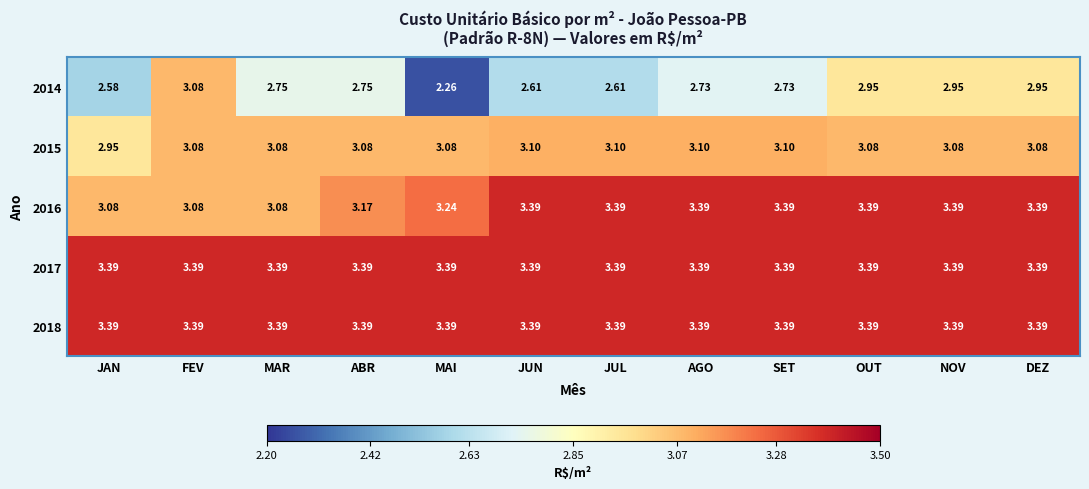

How many categories are shown in the chart?

12